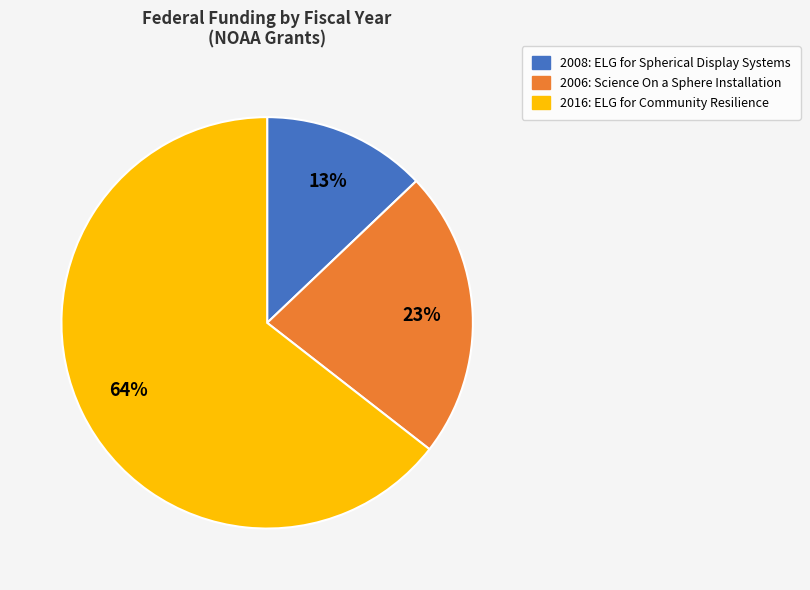

Does any single category account for the majority?

Yes